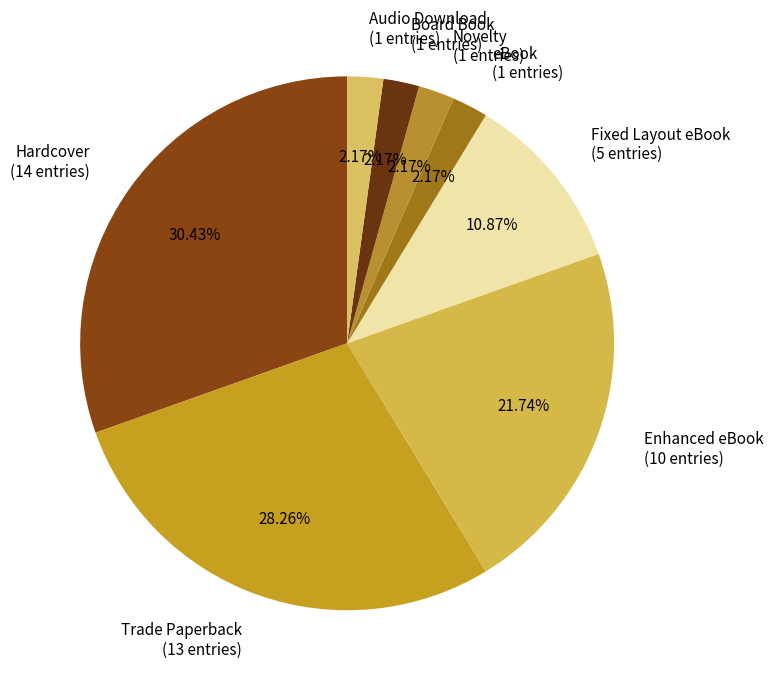

The eBook slice represents 2% of the pie. True or false?

True